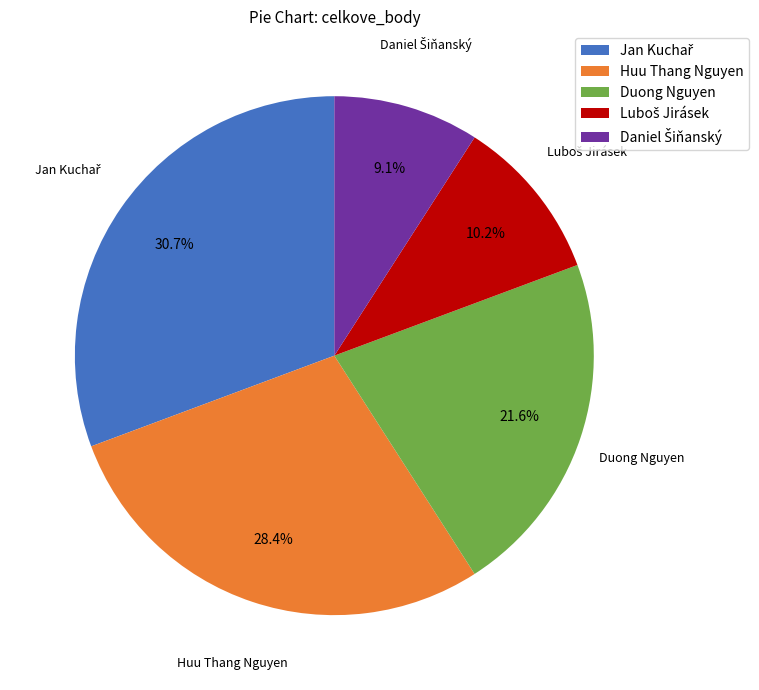

To the nearest percent, what is the difference between the largest and smallest slice percentages?

22%